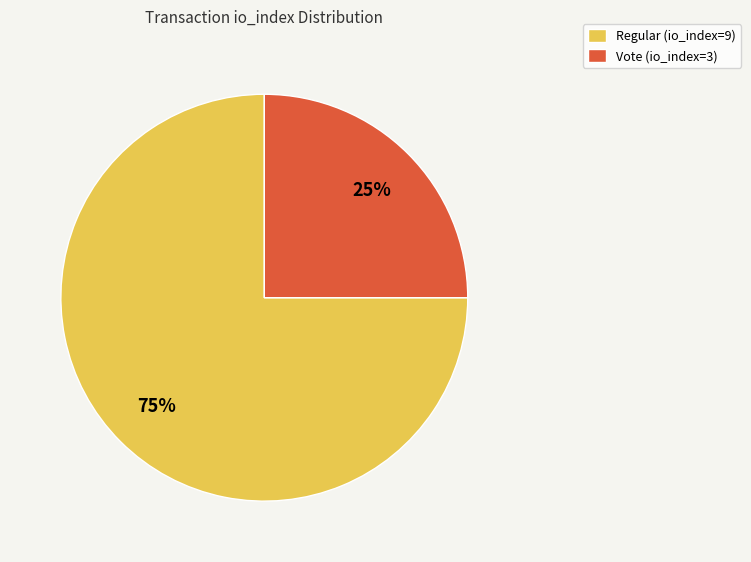

To the nearest percent, what portion does Vote (io_index=3) represent?

25%